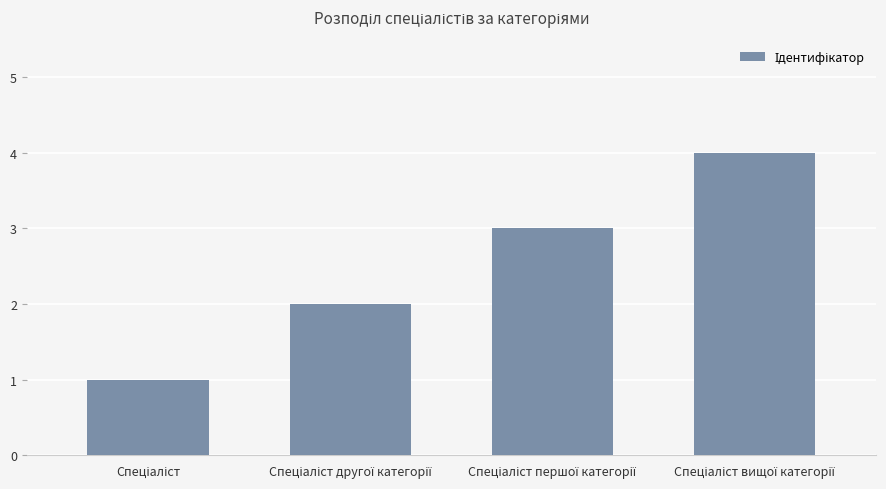

What is the greatest value displayed?

4